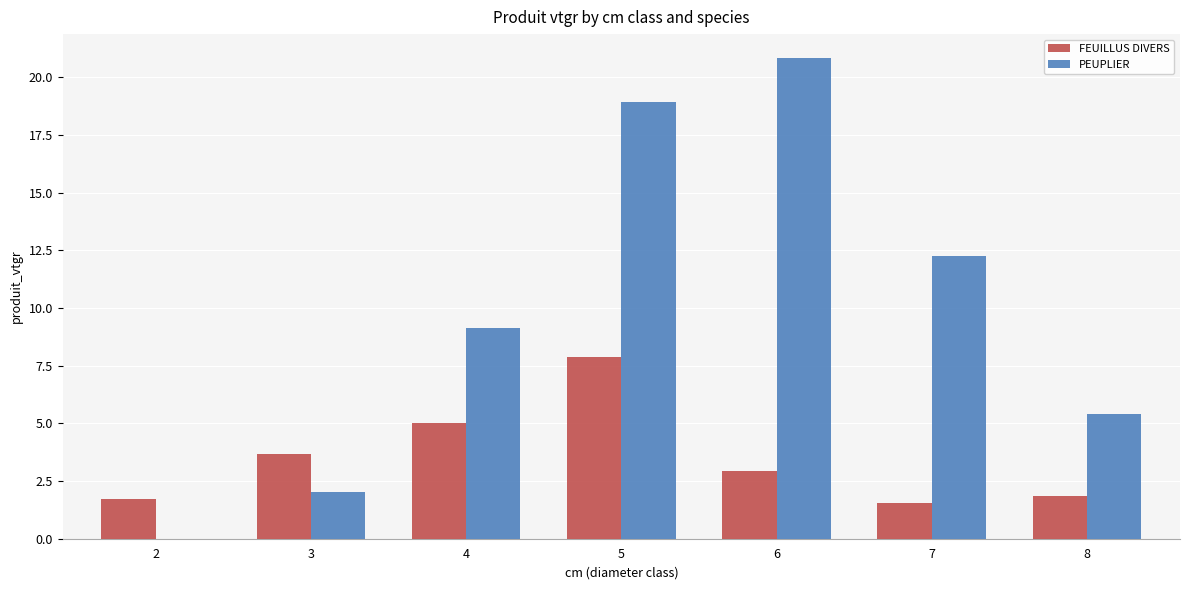

True or false: FEUILLUS DIVERS has a value of 1.2 at 4.

False